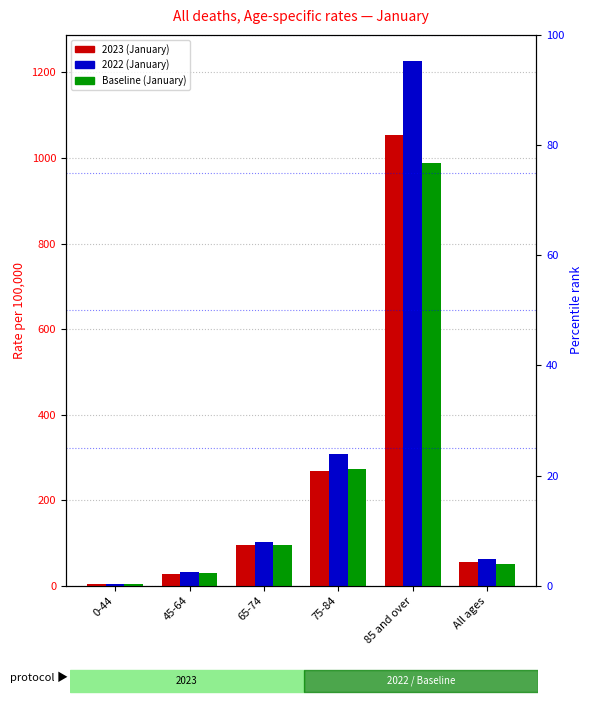

What is the label of the 3rd bar from the right?

75-84